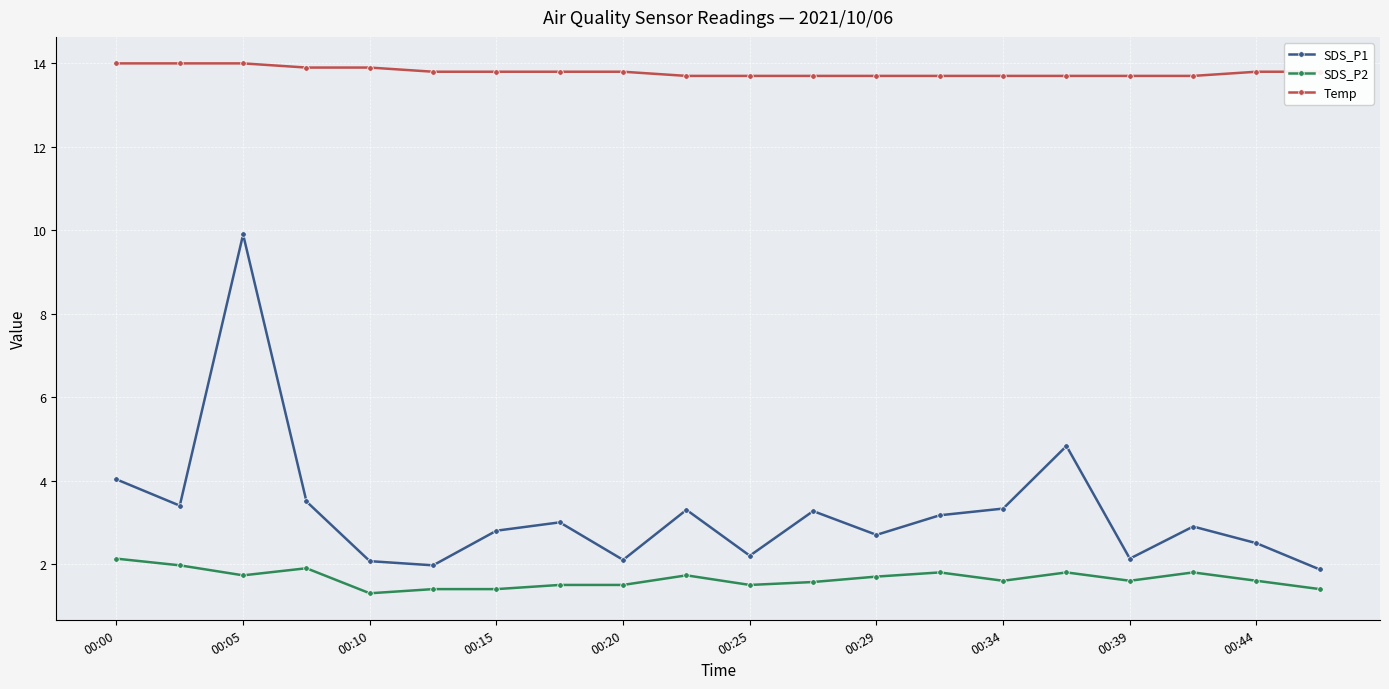

True or false: Temp and SDS_P1 cross at least once.

False